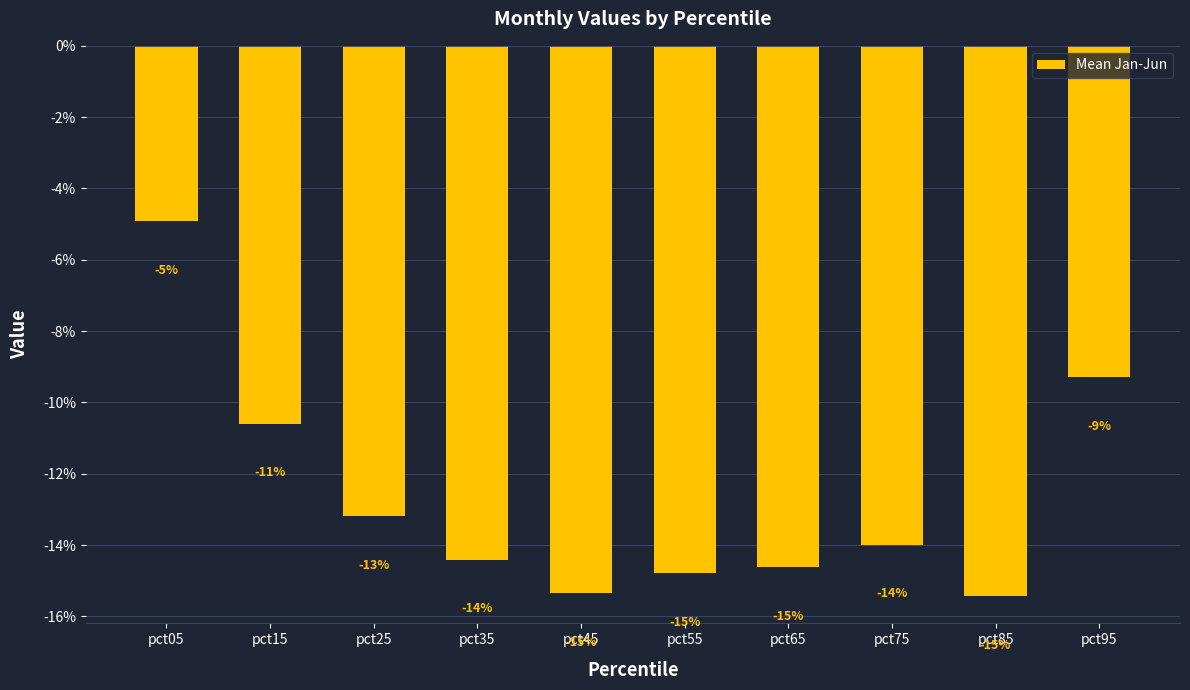

What is the value of the 4th bar from the left?

-0.1